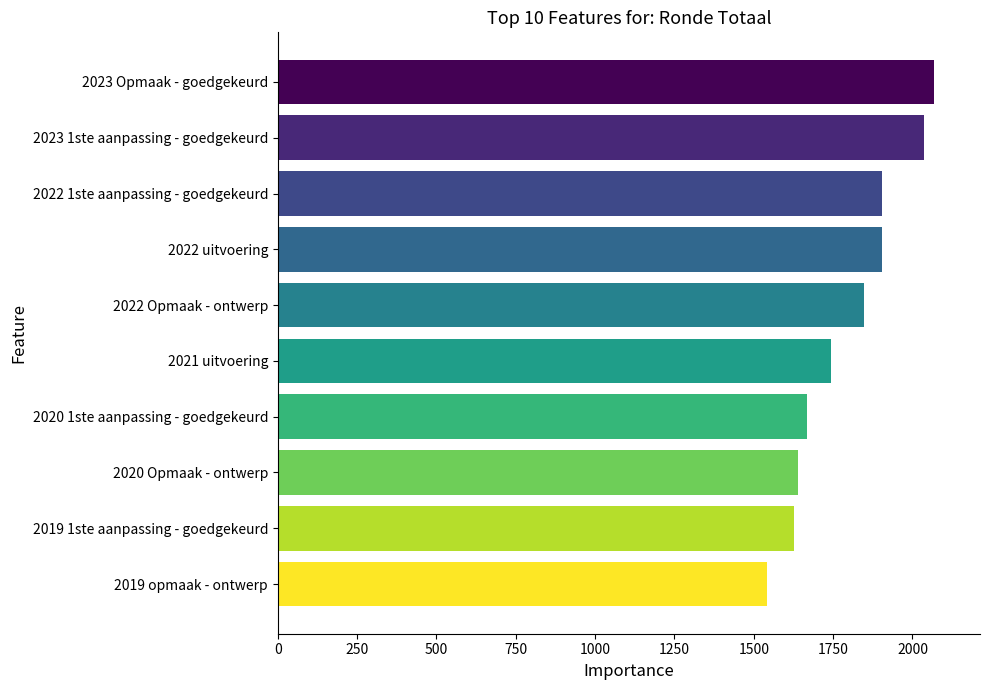

Which label corresponds to the largest value in the chart?

2023 Opmaak - goedgekeurd